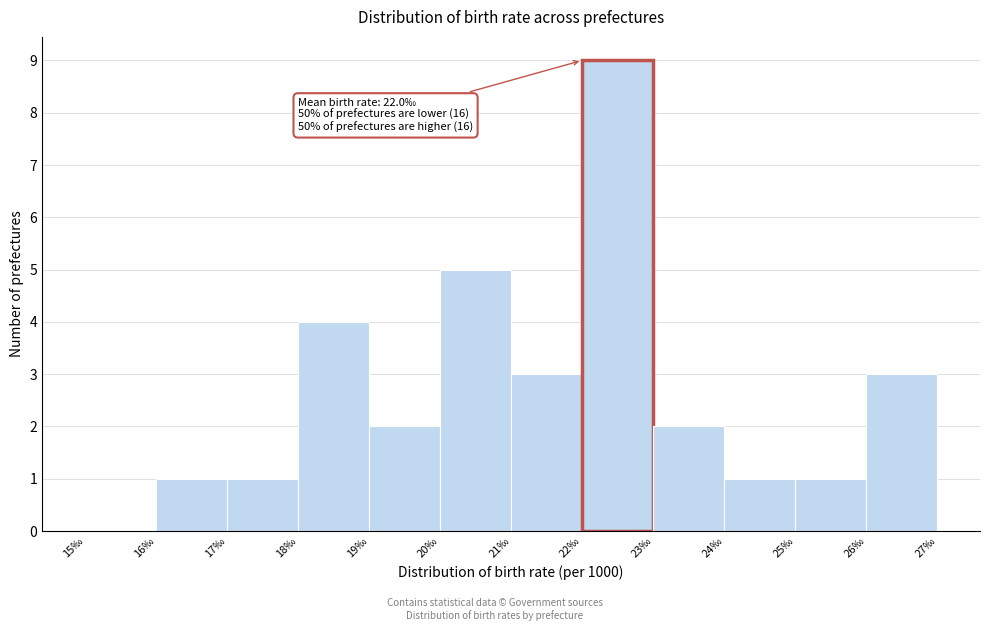

Which range on the x-axis has the tallest bar?

22 to 23